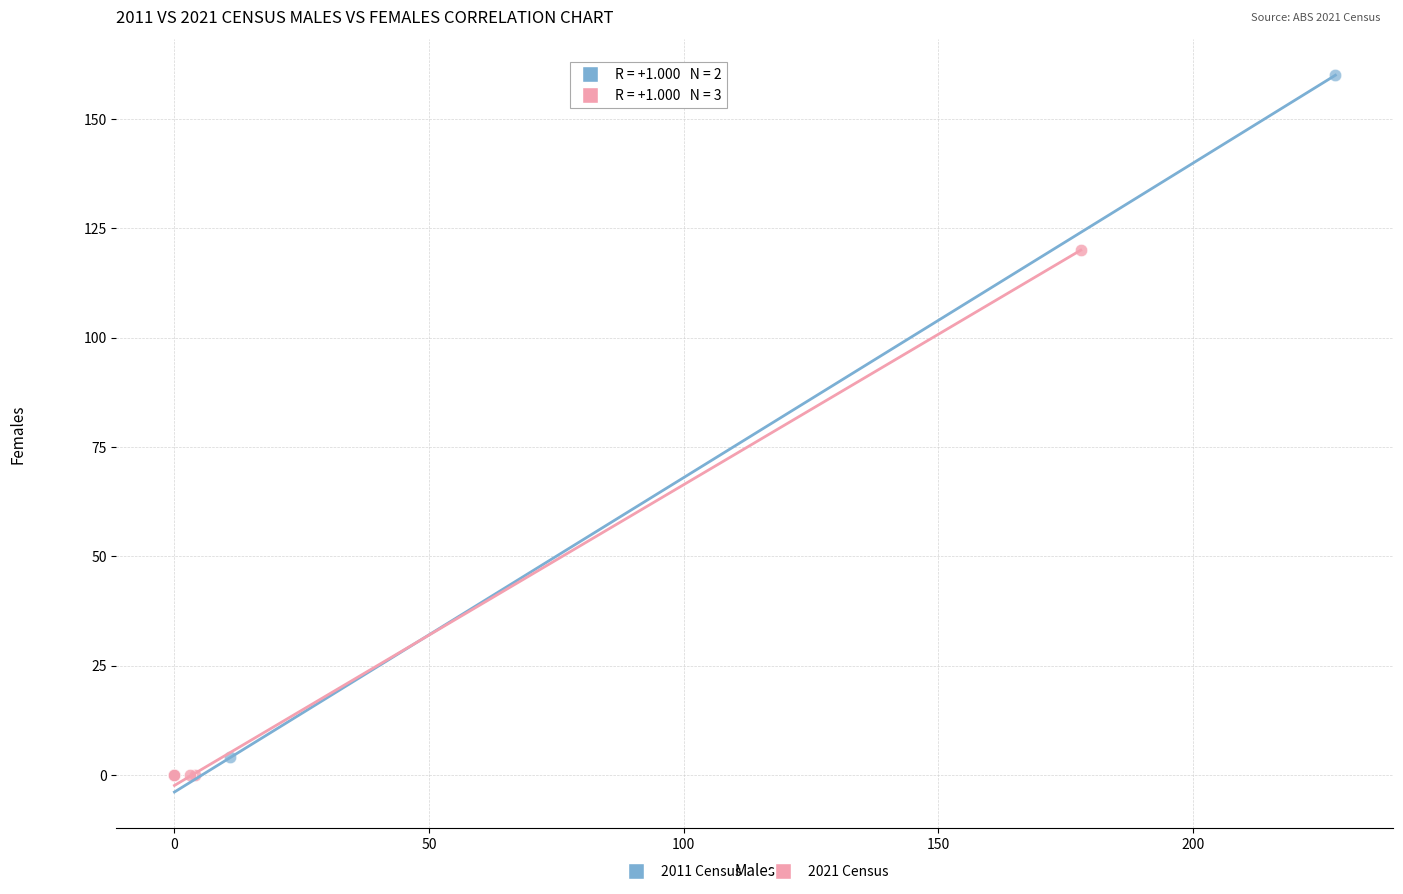

What are all the series names shown in the legend?

2011 Census, 2021 Census